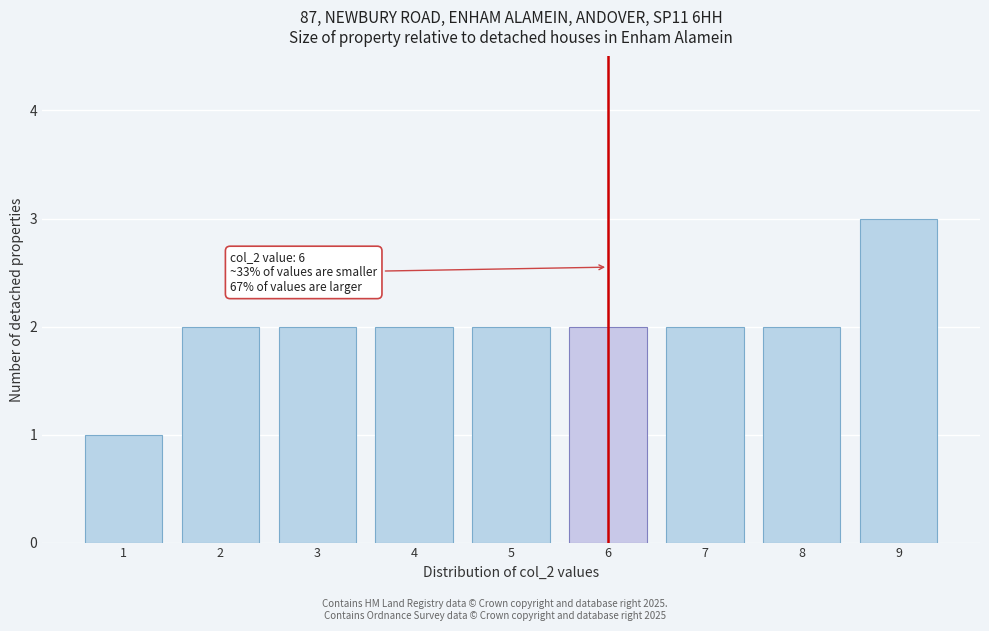

Reading left to right, what are all the values shown in this chart?

1	2	2	2	2	2	2	2	3